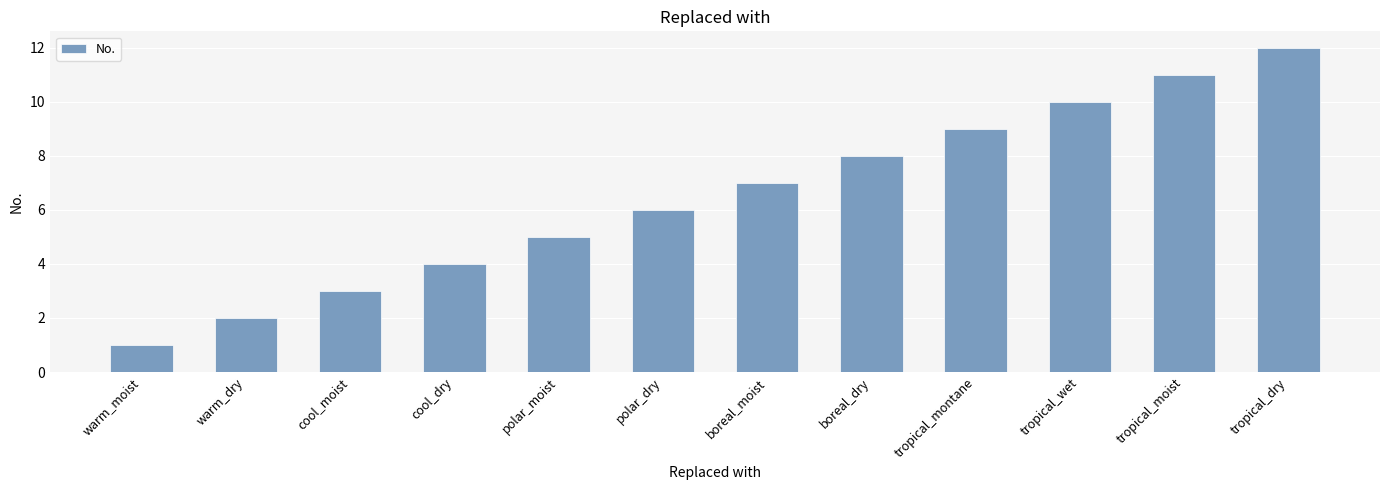

Count the number of categories in the chart.

12